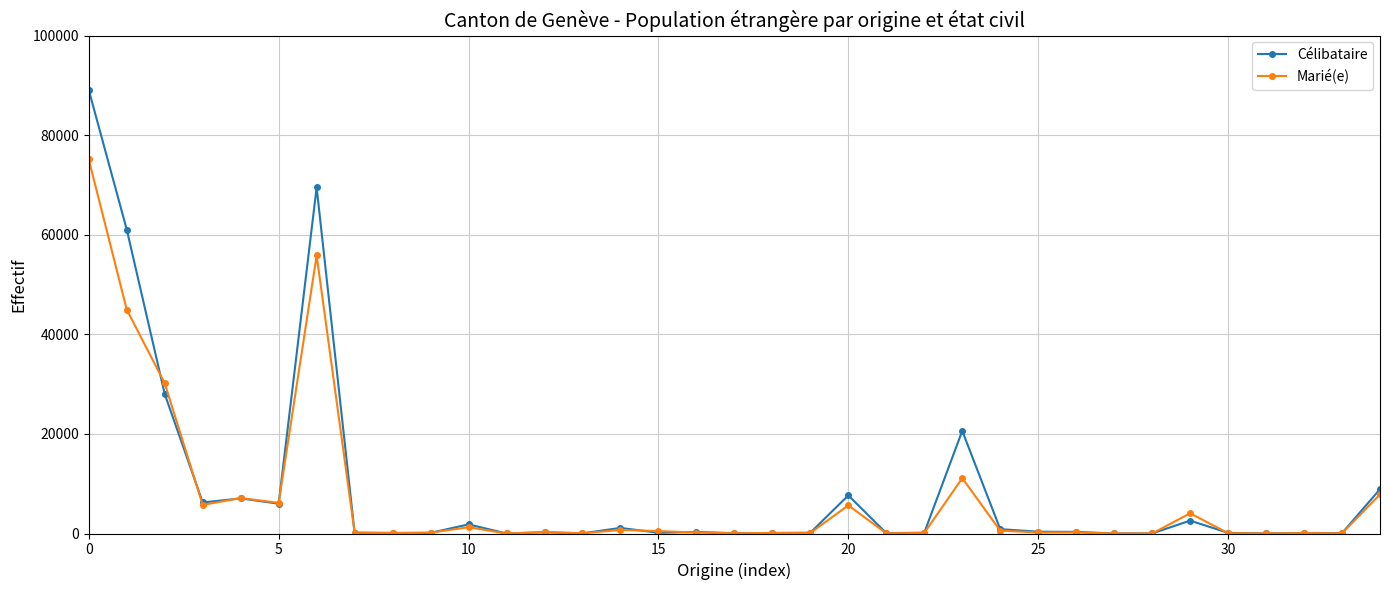

What is the average value of the Marié(e) series?

7393